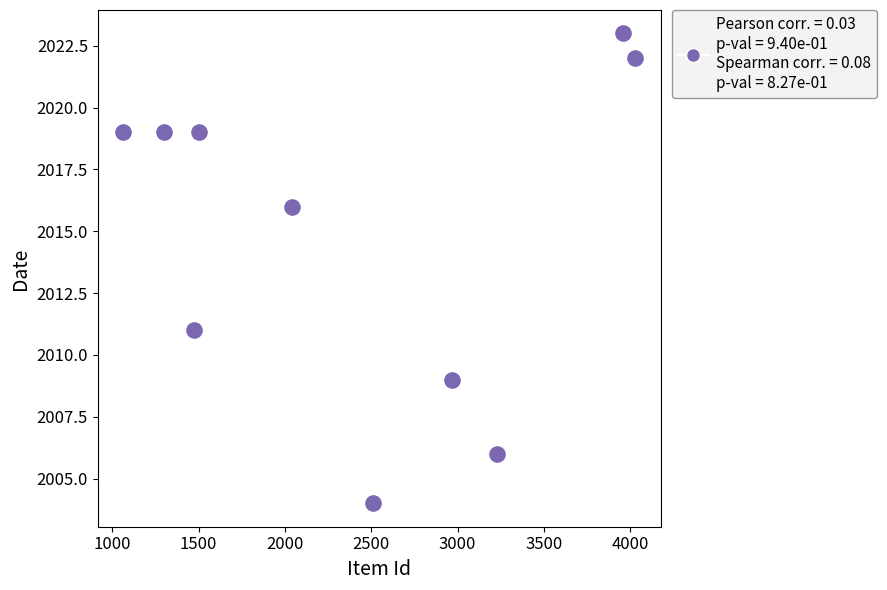

What Y value in the scatter plot is closest to 2013?

2011